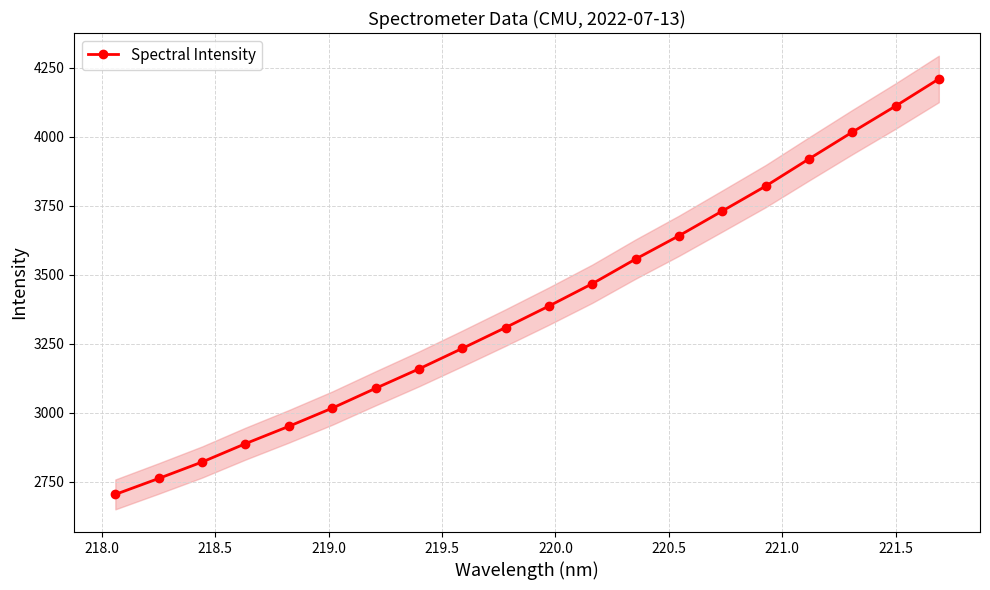

What is the average value?

3389.6